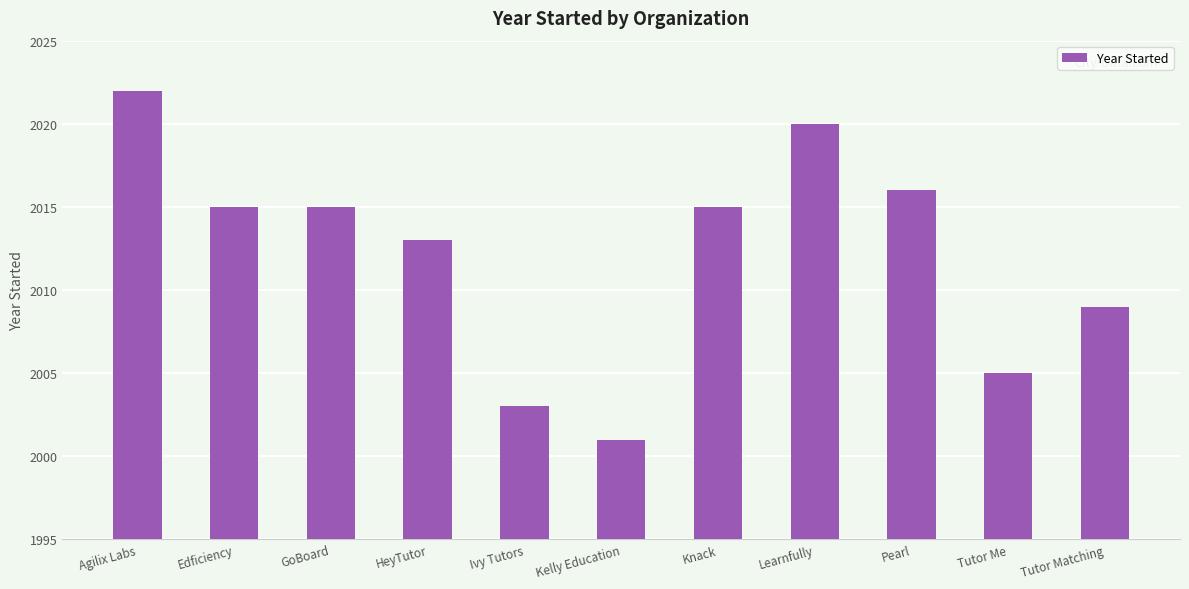

Read the value at Kelly Education, to the nearest 5.

2000